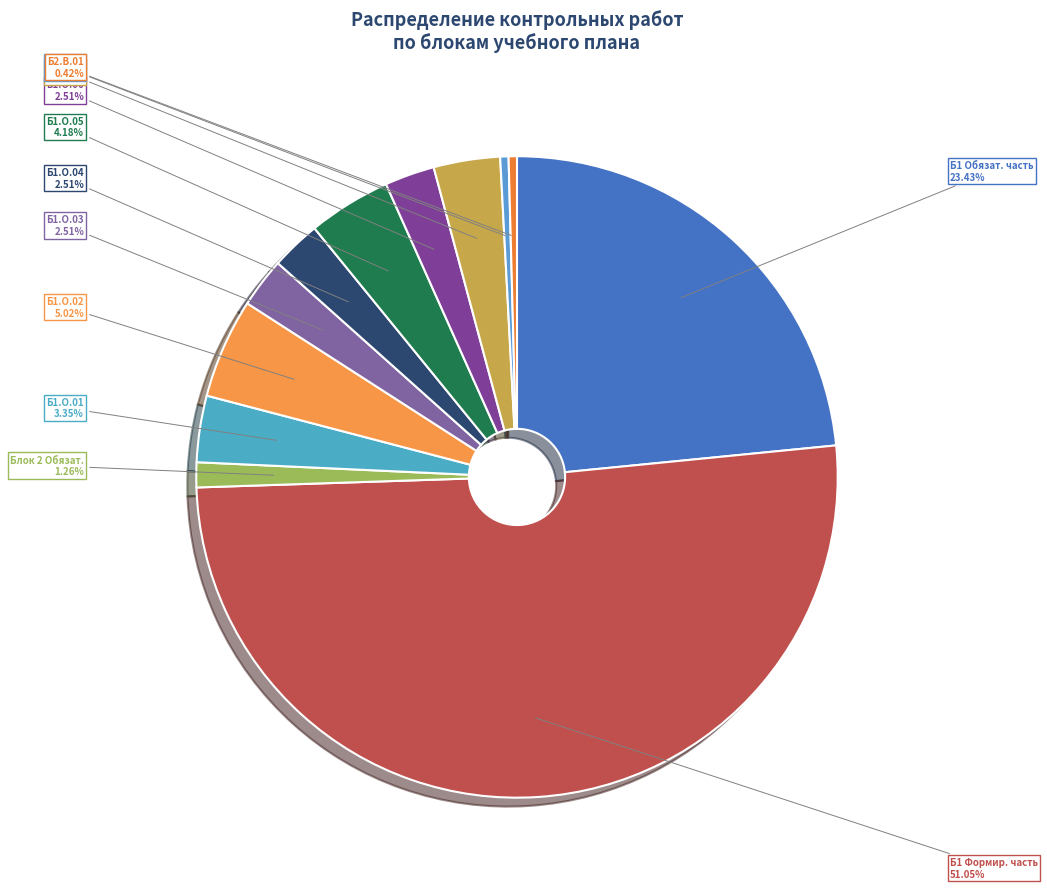

Which slice represents more than half of the pie?

Б1 Формир. часть